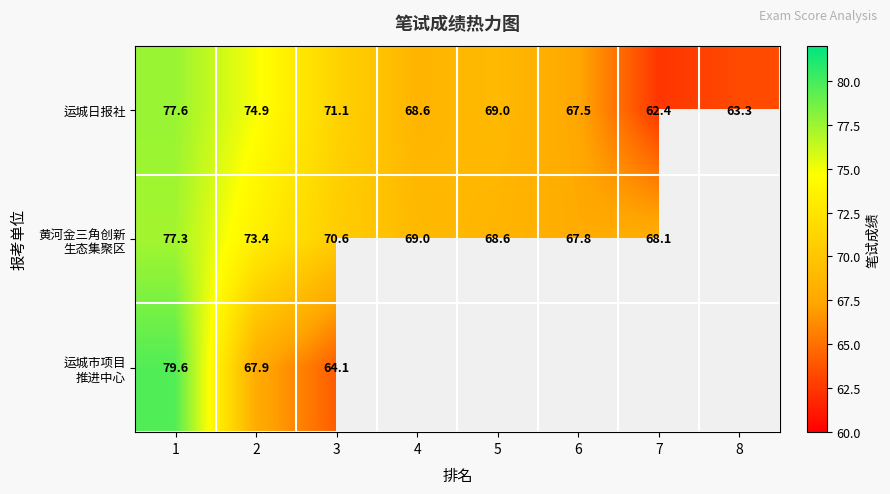

At which category is the sum across all series the highest?

1